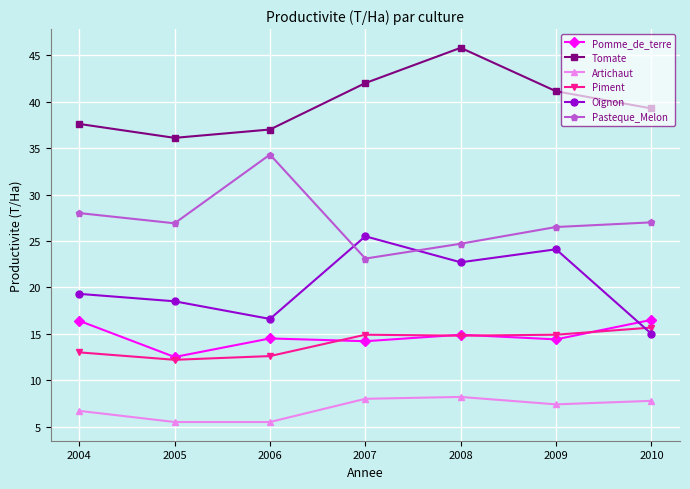

Which series has the largest total across all categories?

Tomate